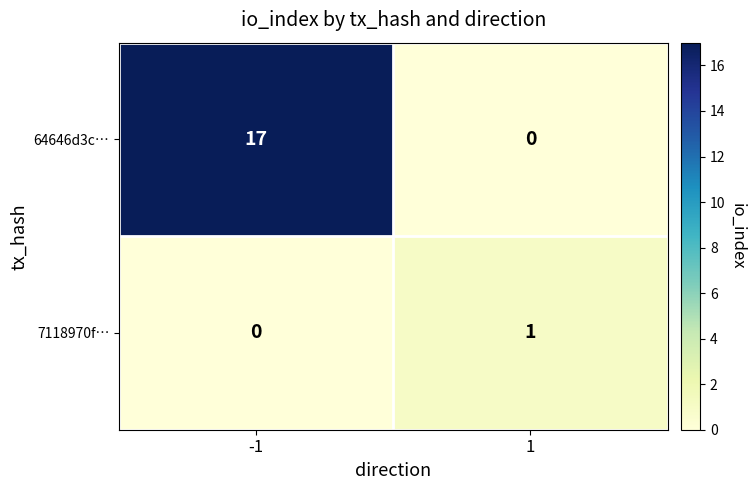

How many data points does each series have?

2